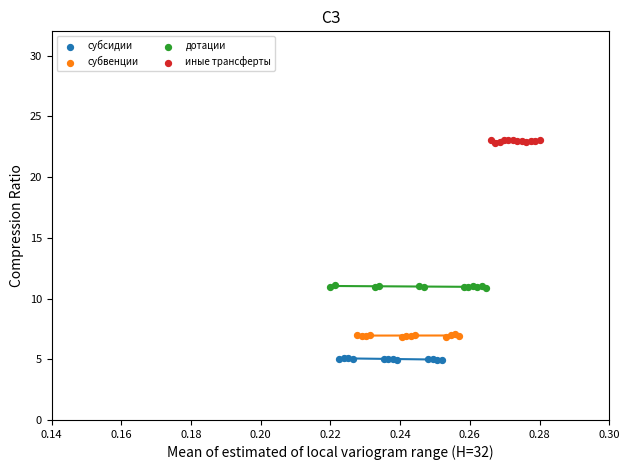

What are all the series names shown in the legend?

субсидии, субвенции, дотации, иные трансферты